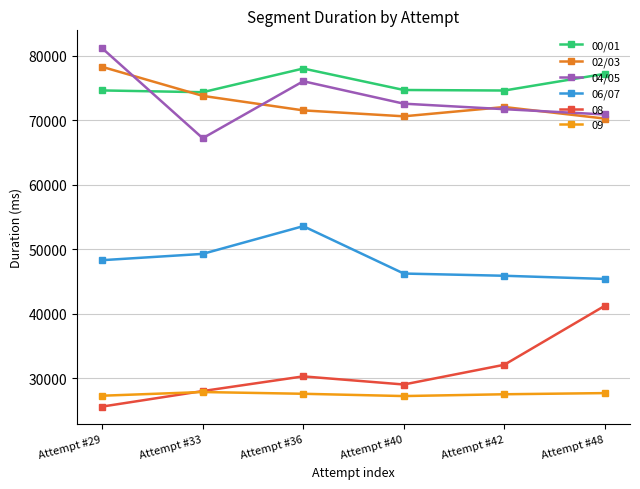

What is the difference between the second highest and second lowest values in the 02/03 series?

3171